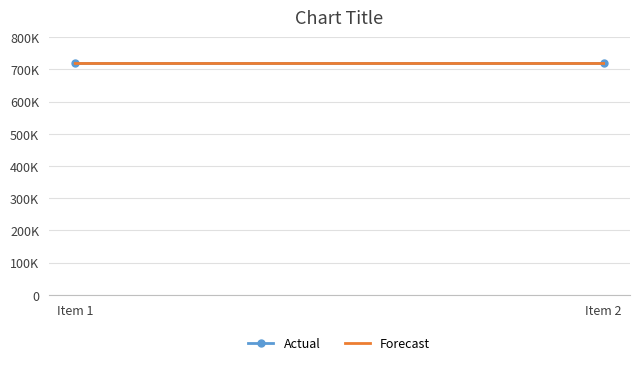

Is the value of Actual at Item 2 greater than the value of Forecast at Item 2?

No